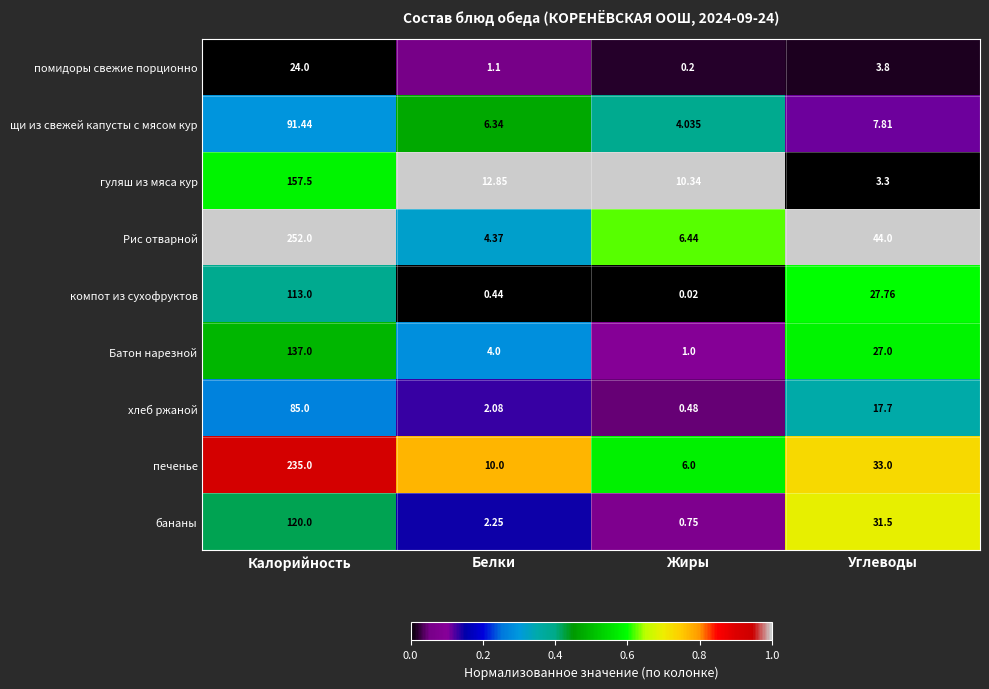

At which label does хлеб ржаной first exceed 17?

Калорийность